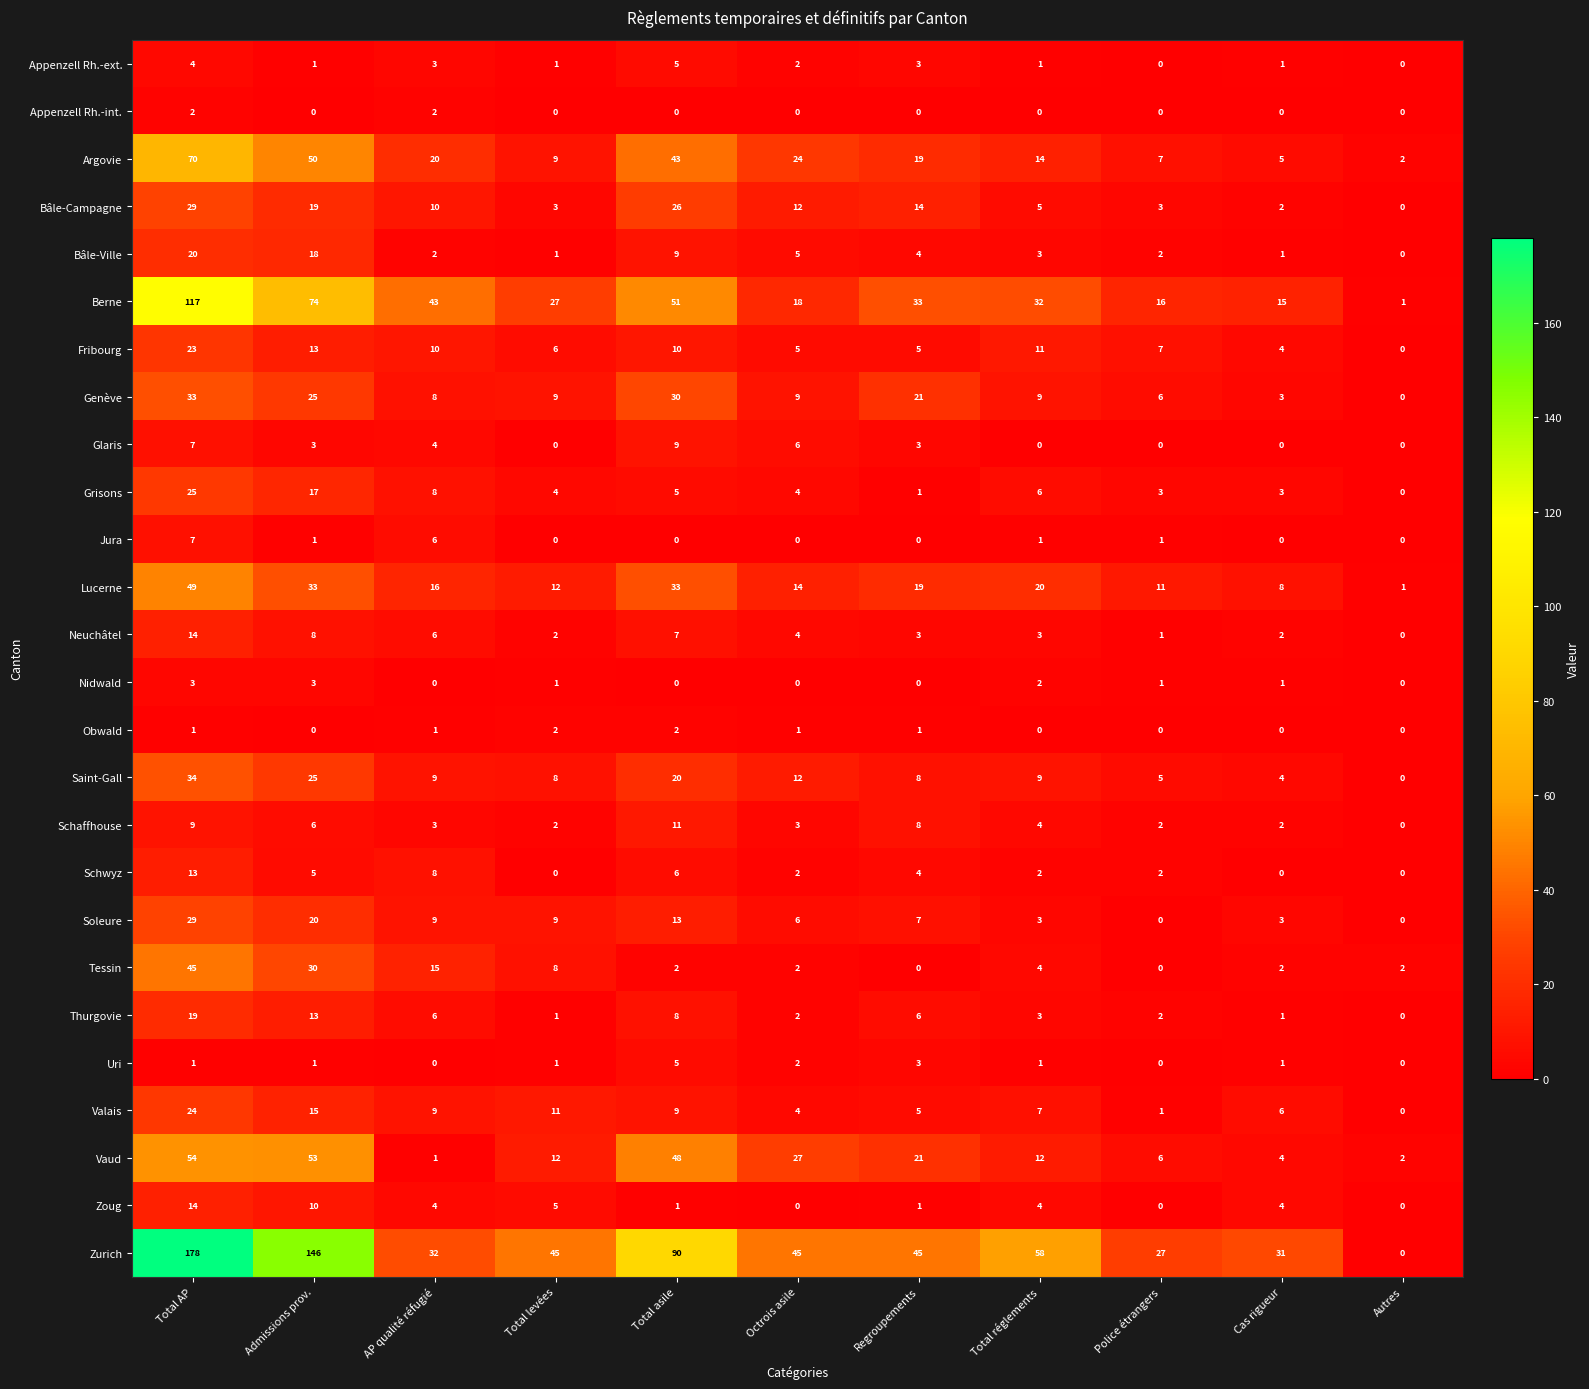

What is the sum of all Schaffhouse values?

50